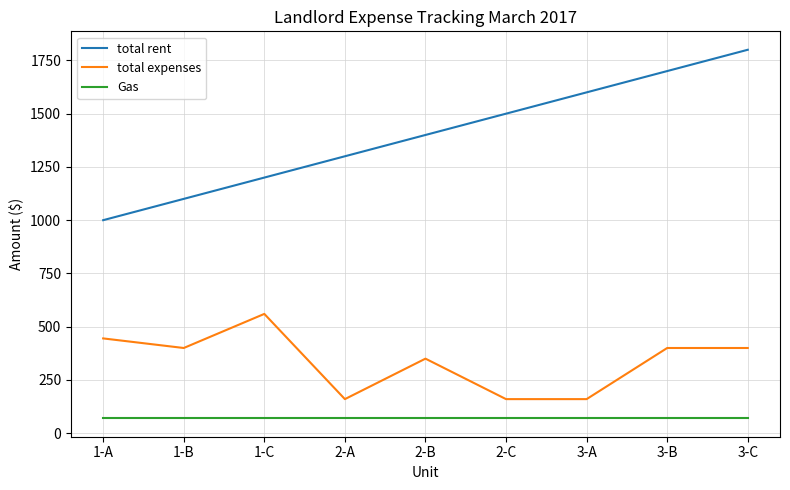

Which category has the highest value across all series?

3-C